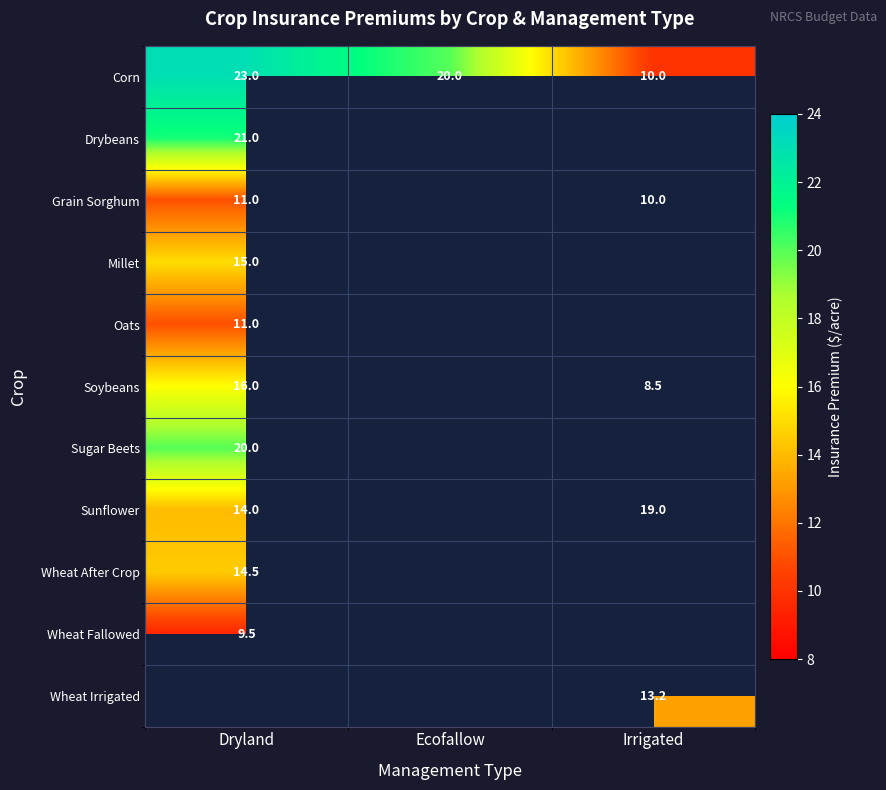

The value of Sunflower at Irrigated is 19.0. True or false?

True